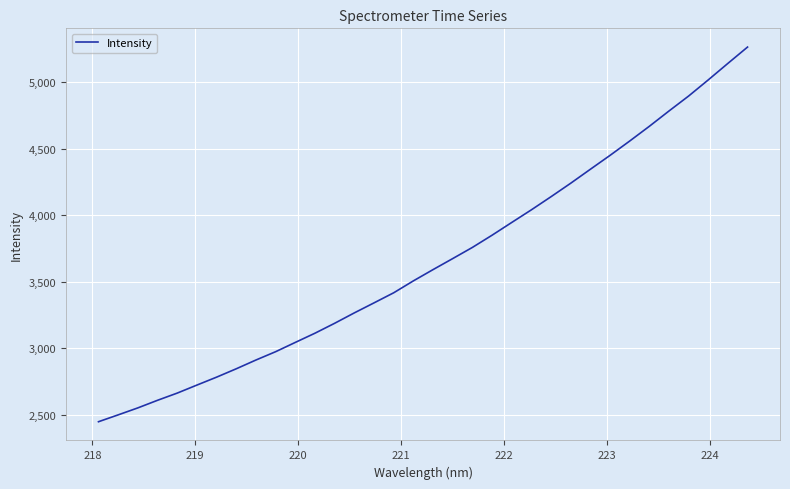

What is the smallest value displayed?

2446.1